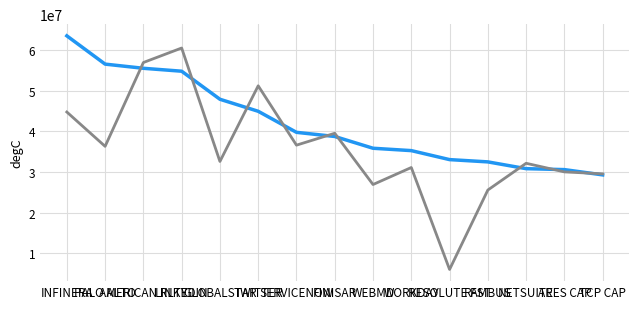

What is the smallest value displayed?

5995028